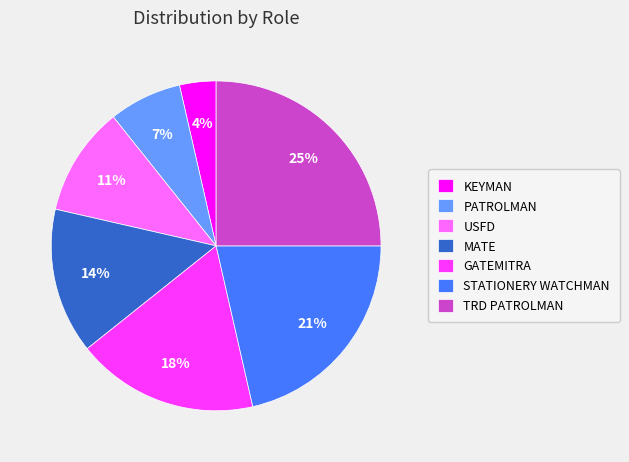

Does STATIONERY WATCHMAN account for over 50% of the chart?

No